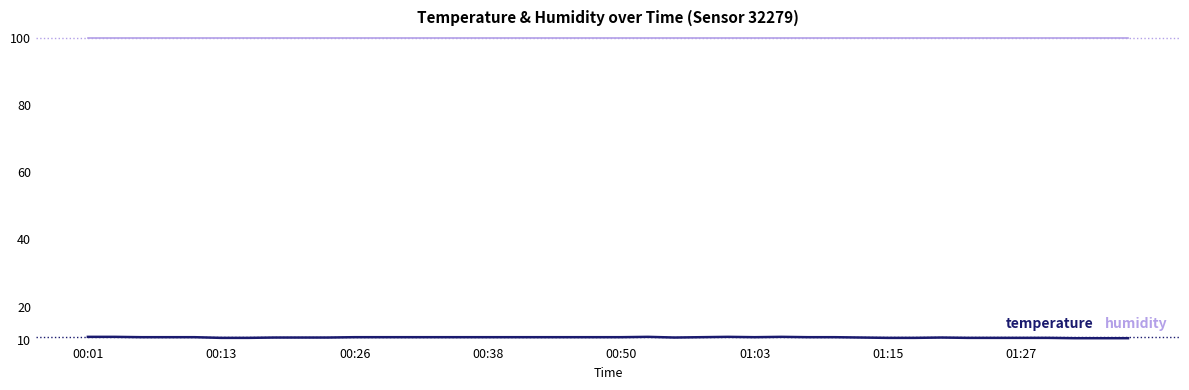

Is this an area chart (filled region under the line)?

No